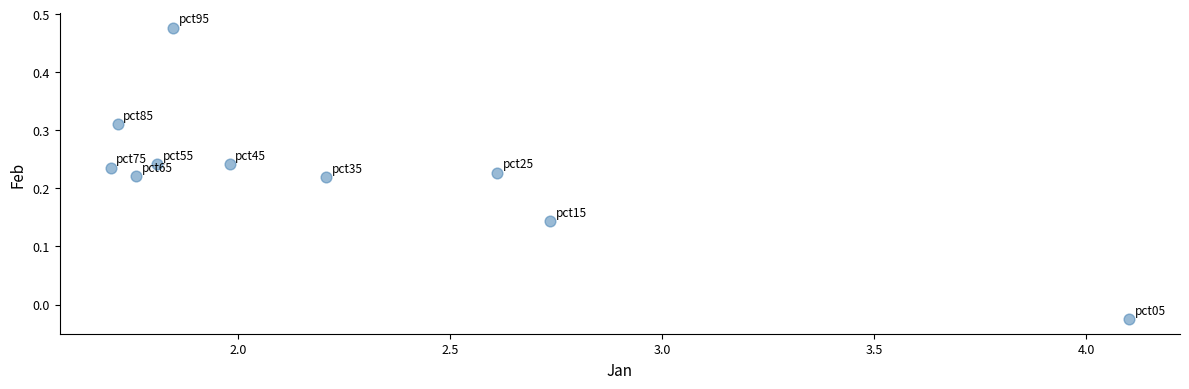

What is the range of X values (max minus min)?

2.4